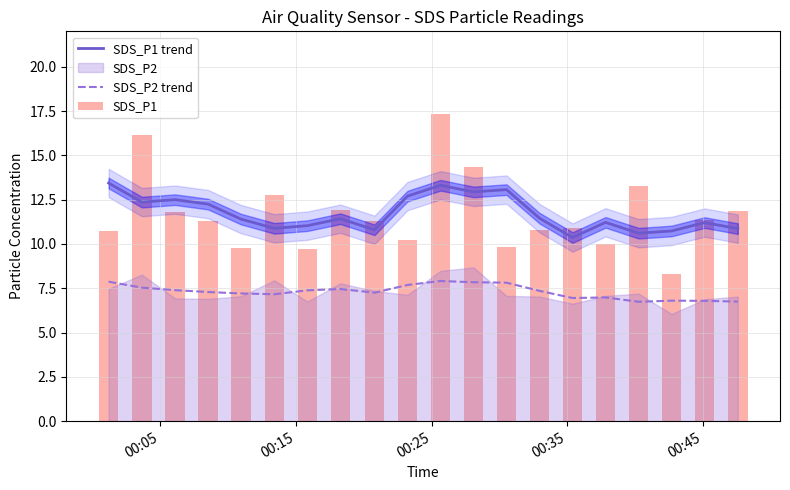

How many data points in SDS_P1 trend are less than 11?

6